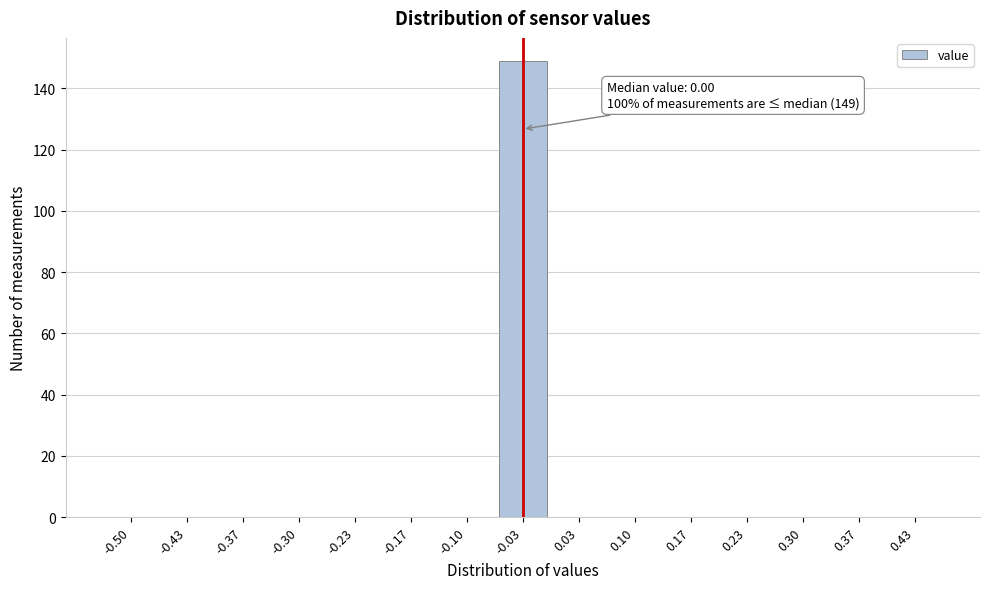

Reading right to left, extract all data points from this chart.

0.43=0	0.37=0	0.30=0	0.23=0	0.17=0	0.10=0	0.03=0	-0.03=149	-0.10=0	-0.17=0	-0.23=0	-0.30=0	-0.37=0	-0.43=0	-0.50=0